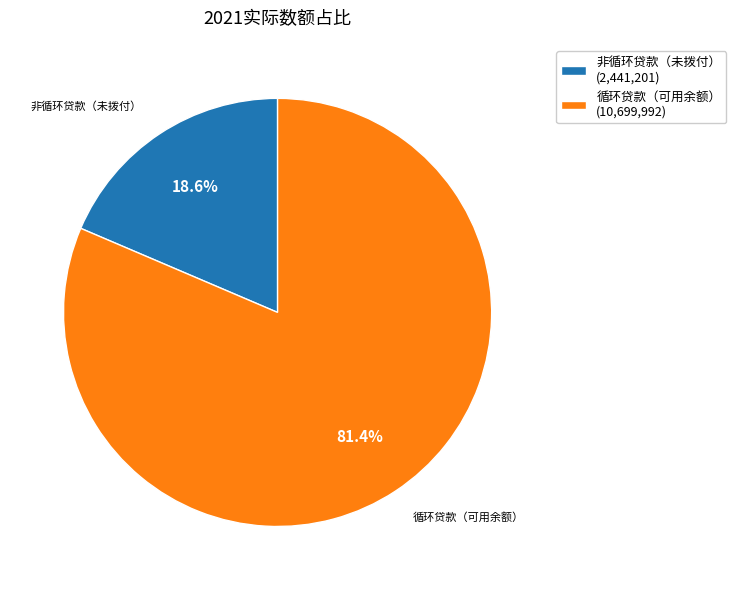

Which category has the biggest portion of the pie?

循环贷款（可用余额） (10,699,992)